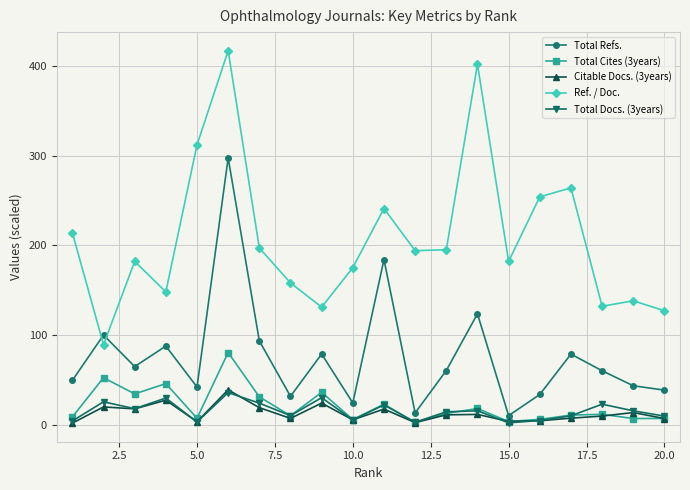

Which series has the largest total across all categories?

Ref. / Doc.